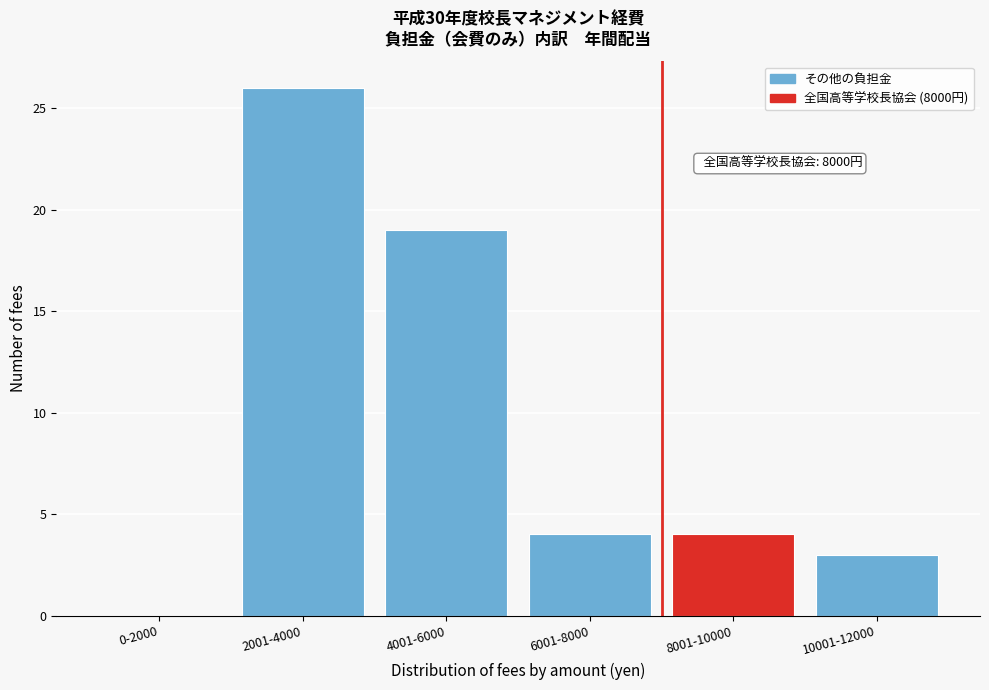

Reading right to left, transcribe all the data shown in this chart.

10001-12000=3	8001-10000=4	6001-8000=4	4001-6000=19	2001-4000=26	0-2000=0